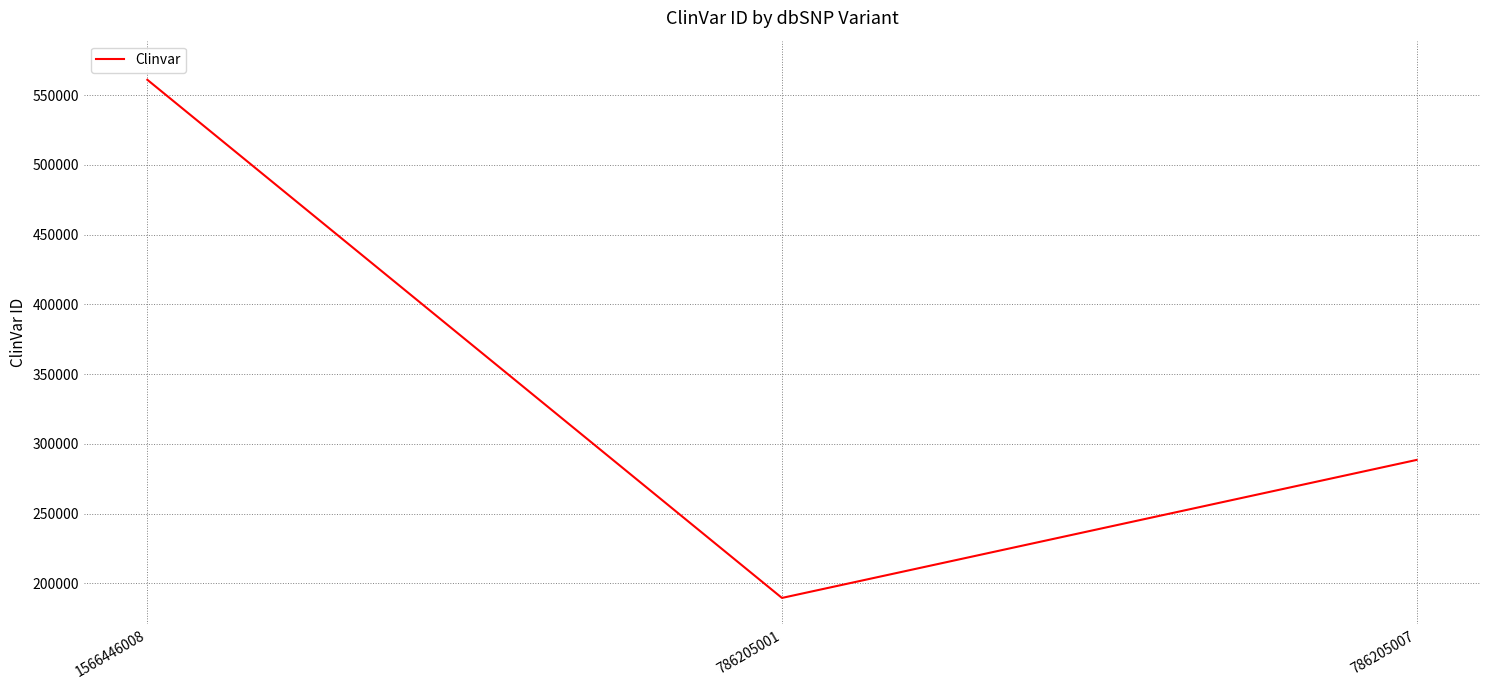

At which label does the data first exceed 288531?

1566446008